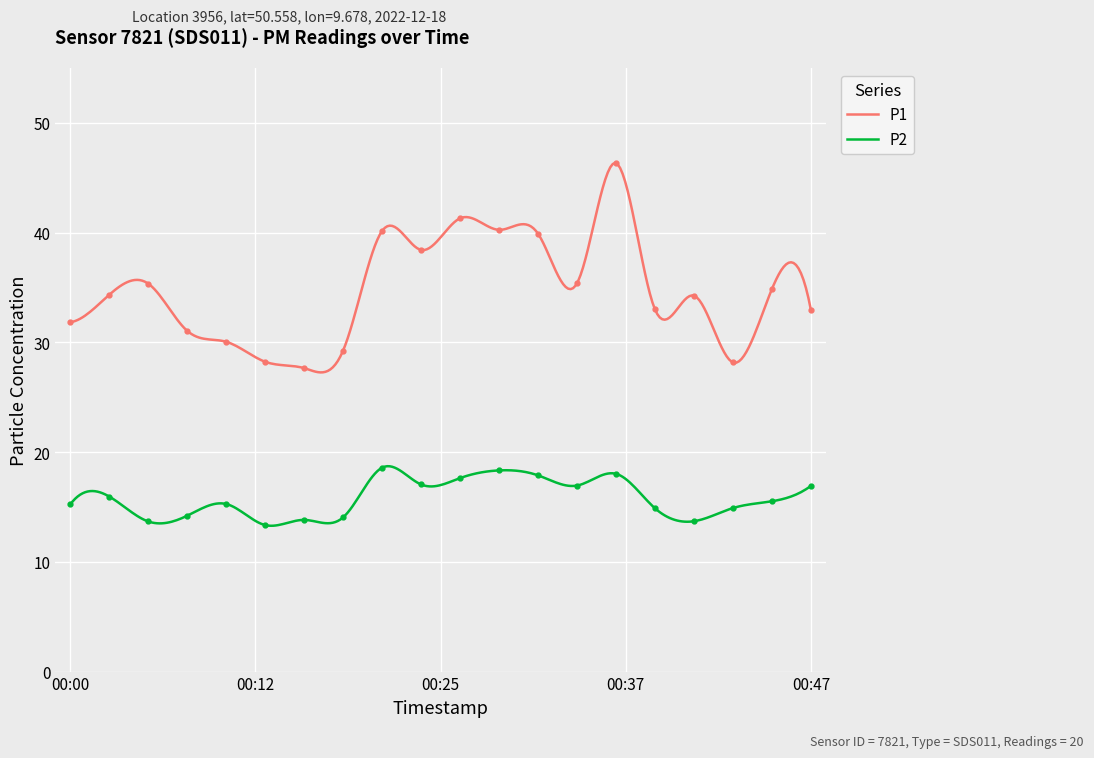

Which has a higher value, 00:47 or 00:10?

00:47